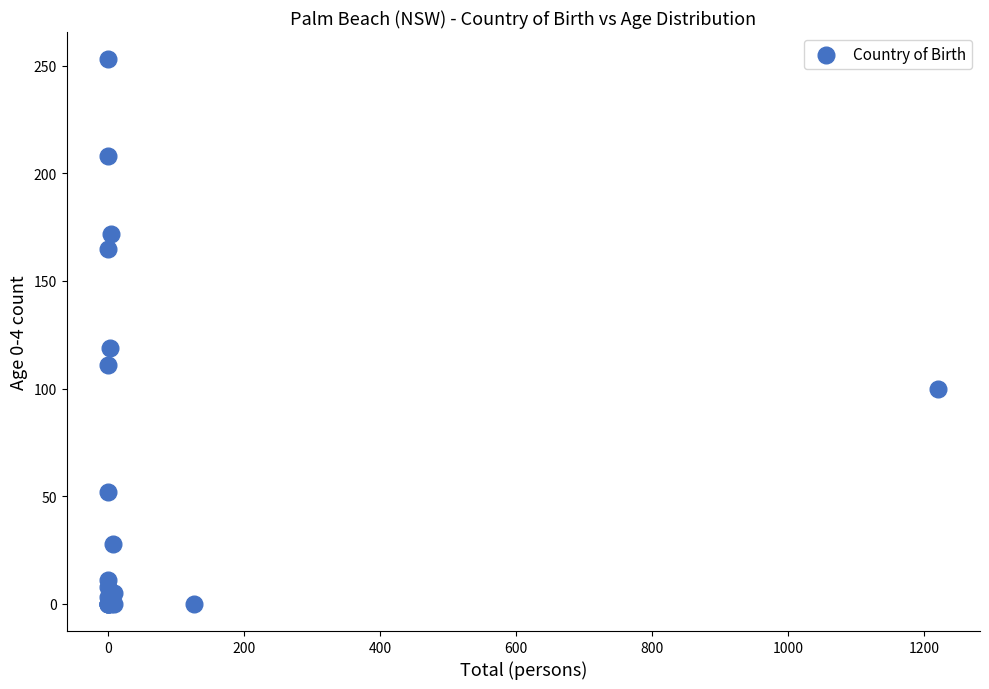

What Y value in the scatter plot is closest to 126?

119